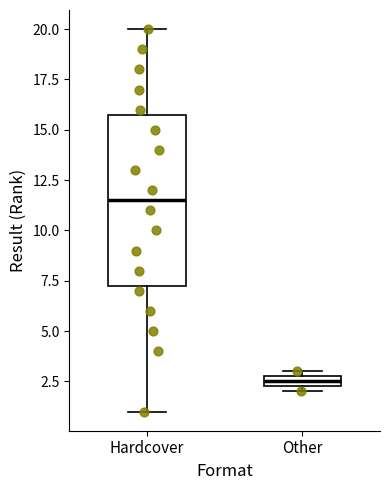

Comparing the boxes themselves (not the whiskers), which one is the tallest?

Hardcover